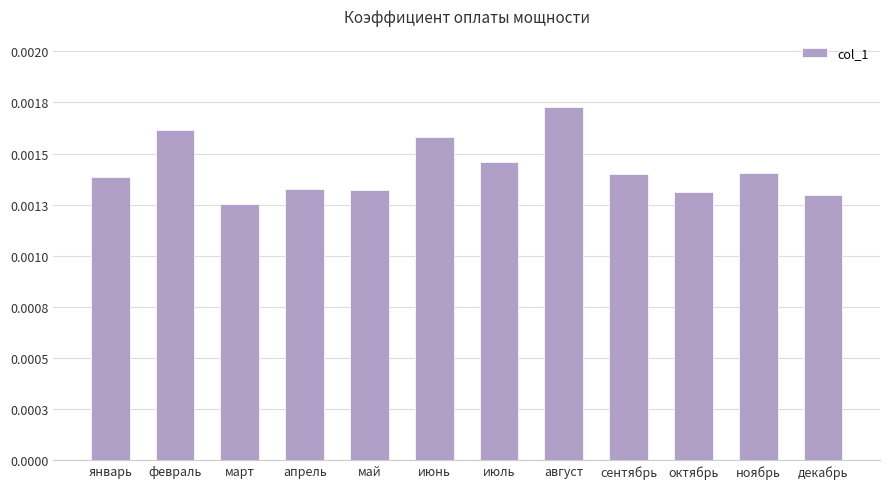

The value at декабрь is 0.0. True or false?

True